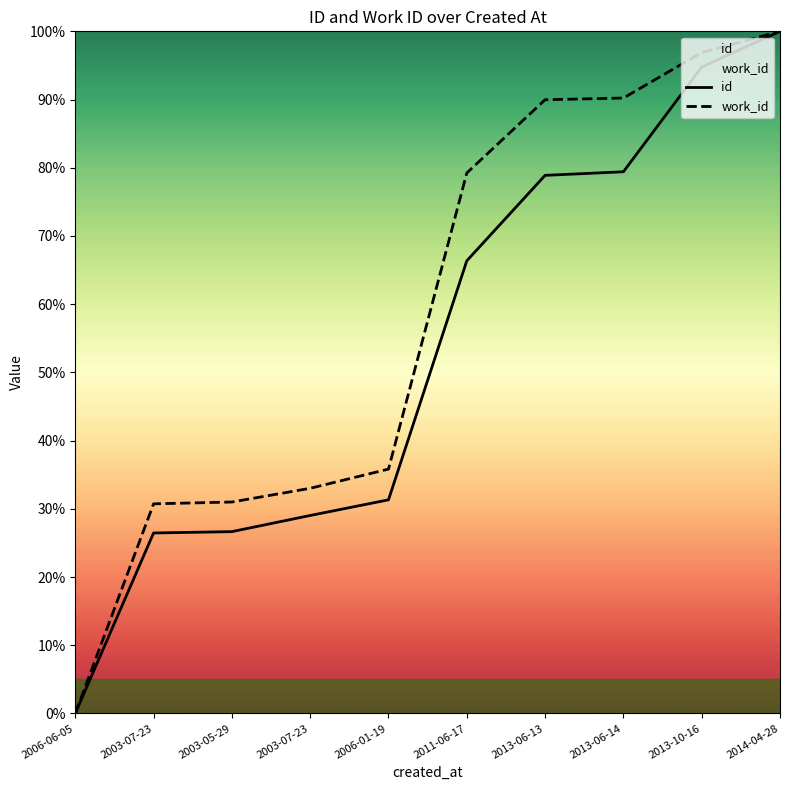

Between 2013-06-14 and 2013-10-16, which series saw the biggest shift?

id